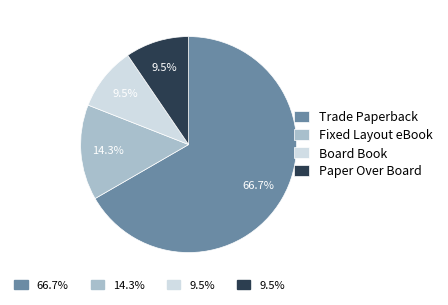

How many slices are in this pie chart?

4